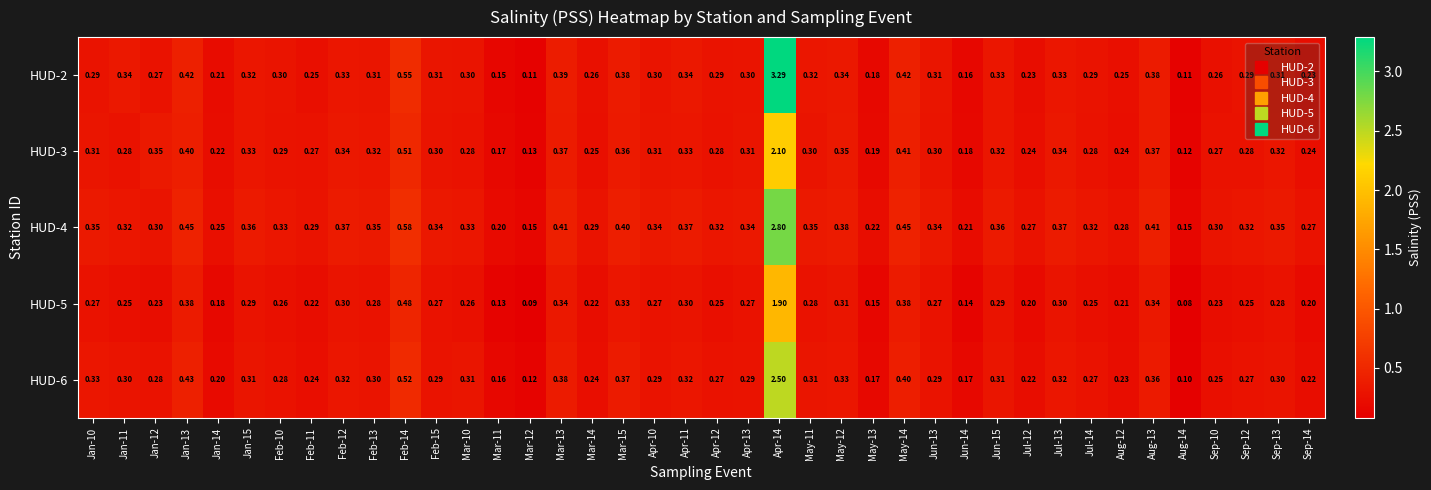

How many data points does each series have?

40